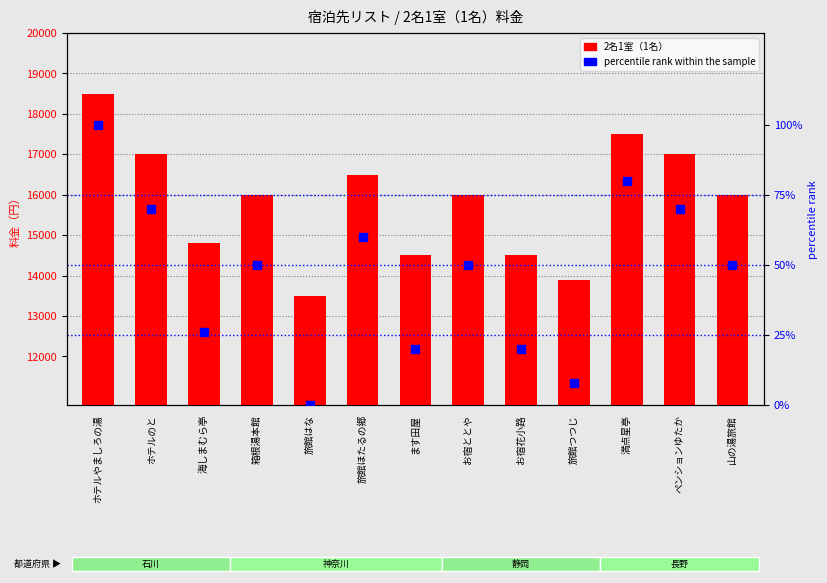

Which series contains the lowest Y value?

percentile rank within the sample